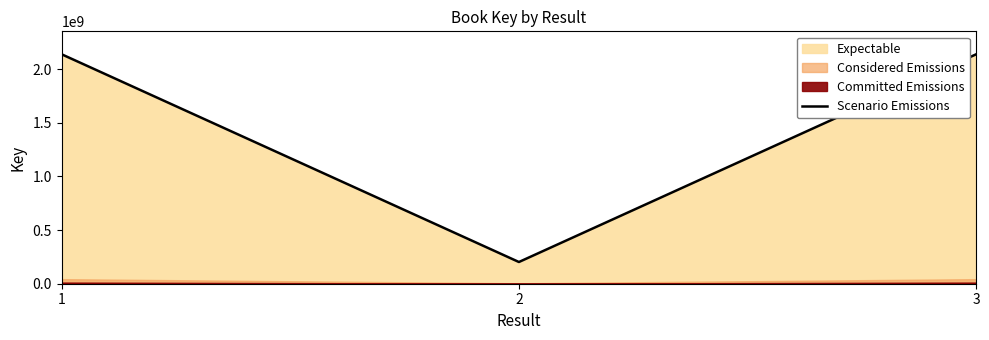

What is the value of the 1st point from the left?

2137694186